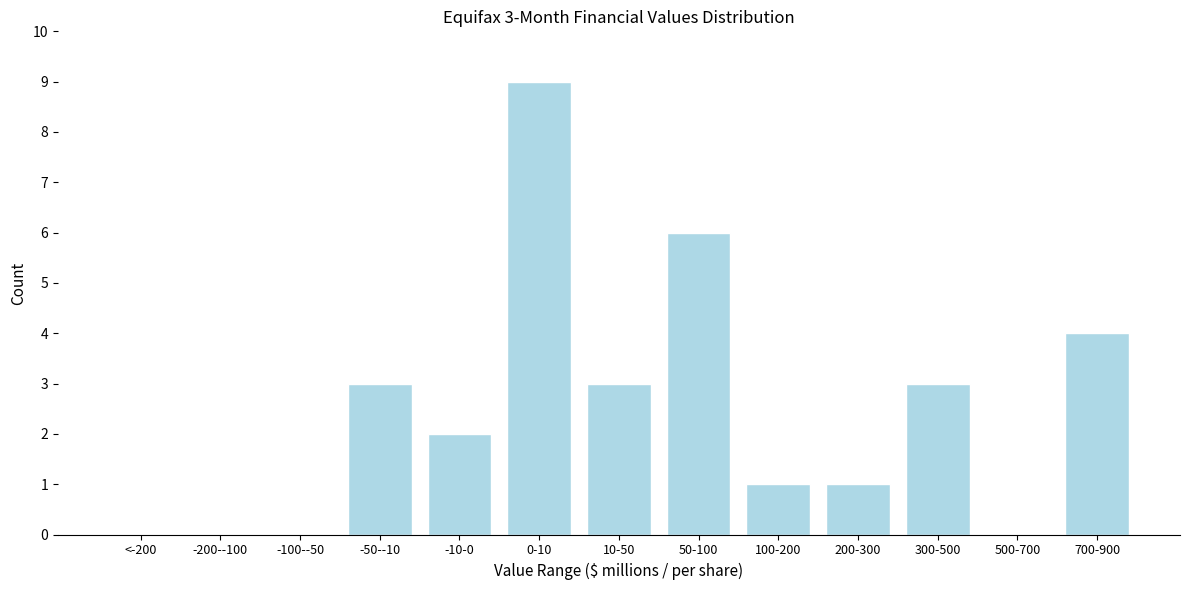

Reading left to right, list all the values displayed in this chart.

<-200=0	-200--100=0	-100--50=0	-50--10=3	-10-0=2	0-10=9	10-50=3	50-100=6	100-200=1	200-300=1	300-500=3	500-700=0	700-900=4